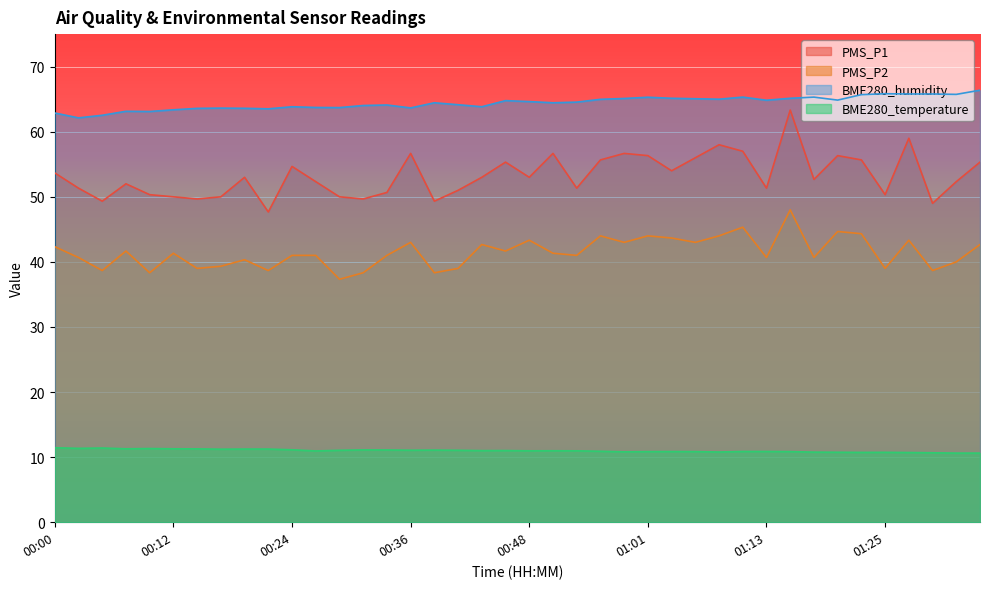

What is the value of the PMS_P2 point at the 19th from the left?

42.7